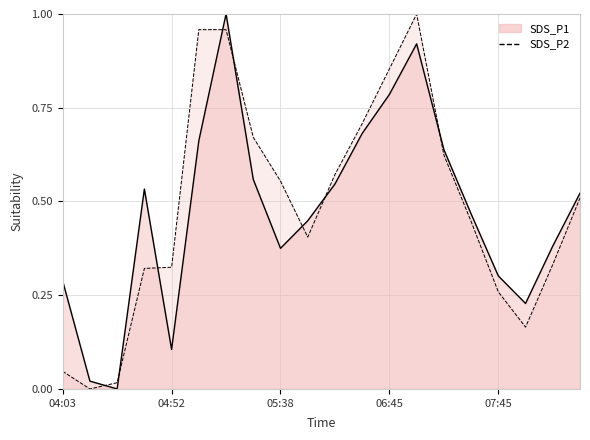

What is the label of the 11th point from the left?

06:15